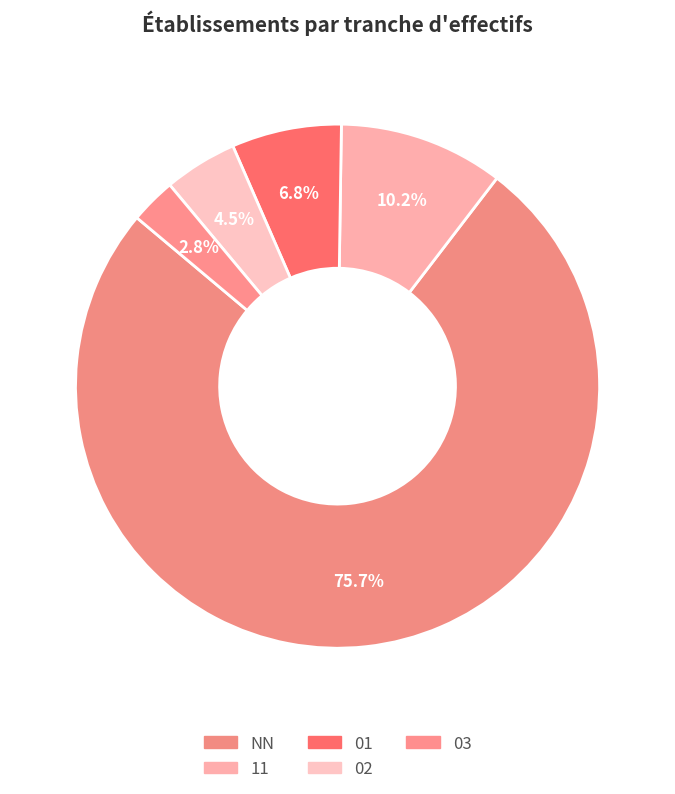

How many segments does this pie chart have?

5